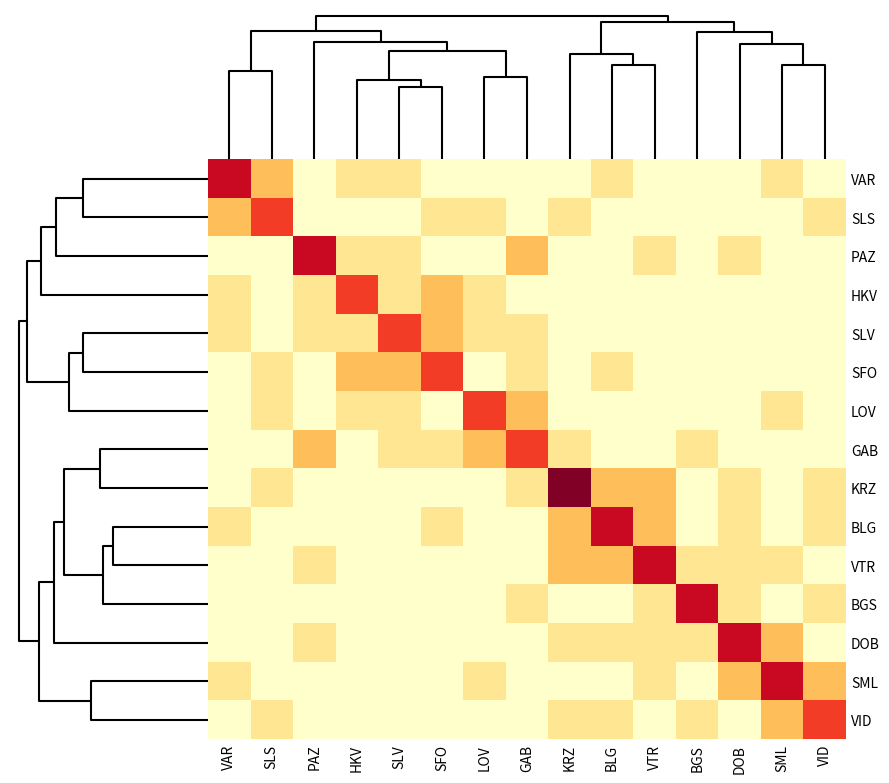

Which series has the largest range (max minus min)?

KRZ